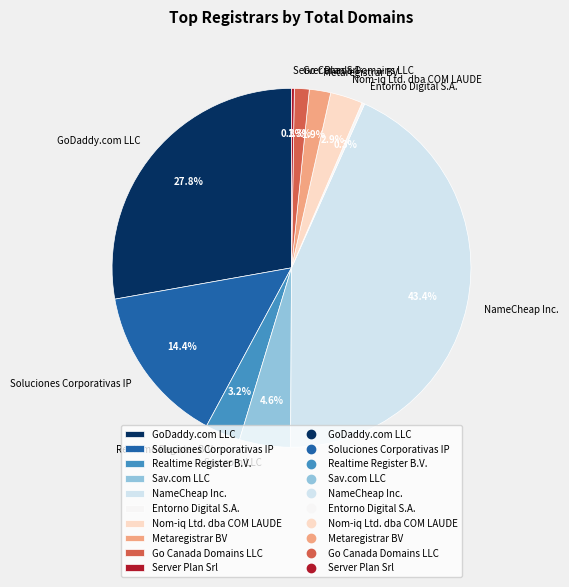

To the nearest percent, what percentage of the pie is NameCheap Inc.?

43%